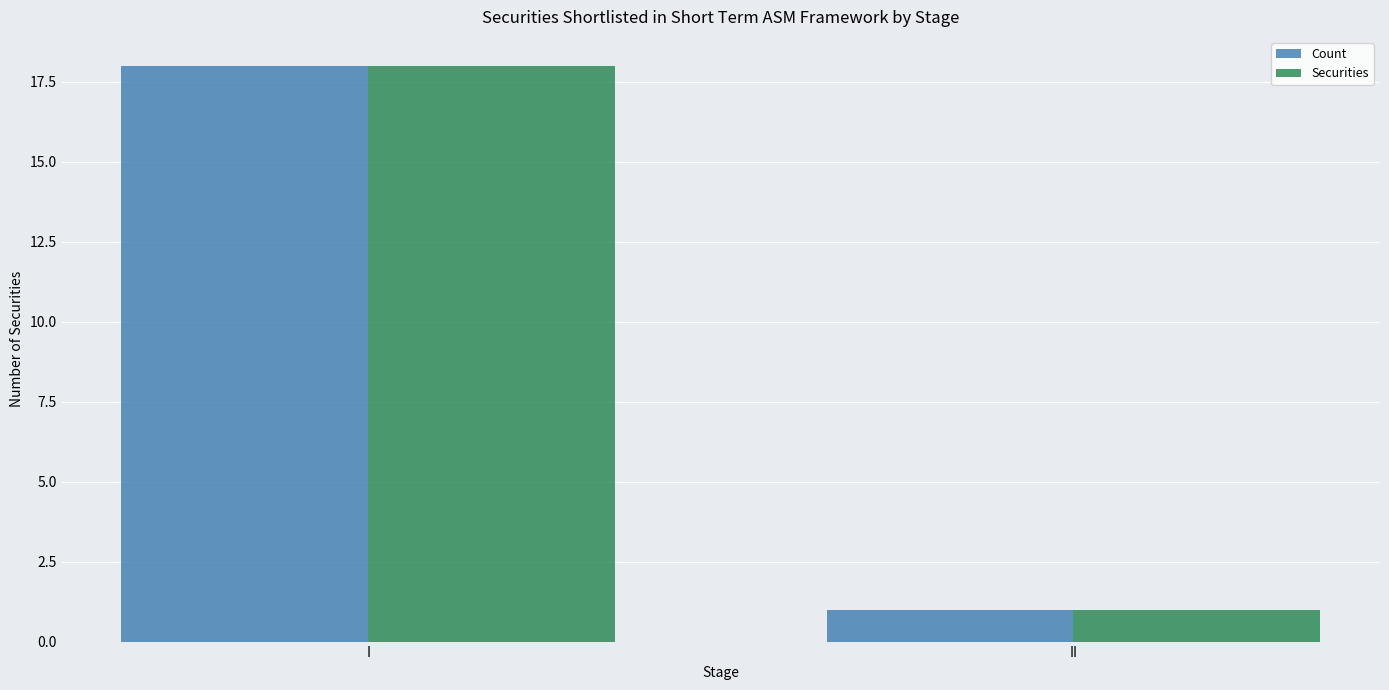

List the labels in order of Securities value, smallest first.

II, I